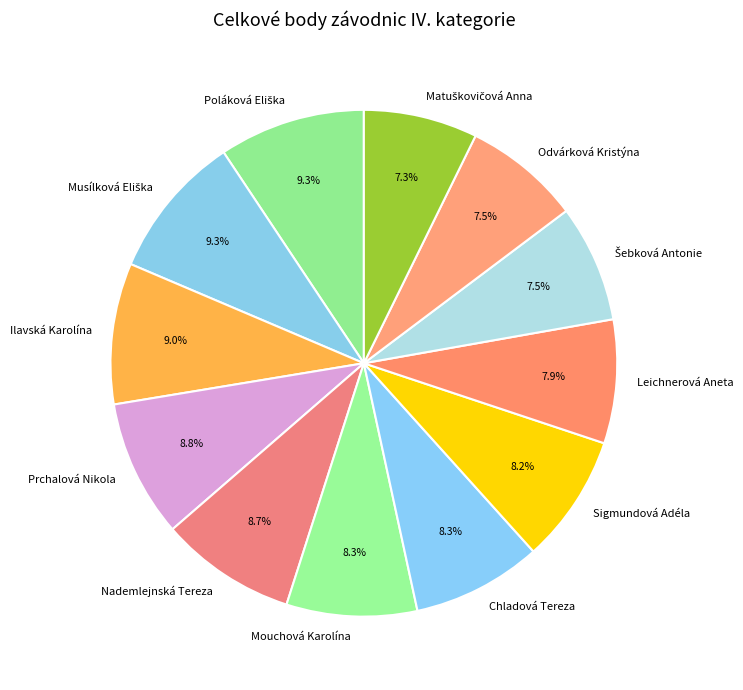

How many segments does this pie chart have?

12